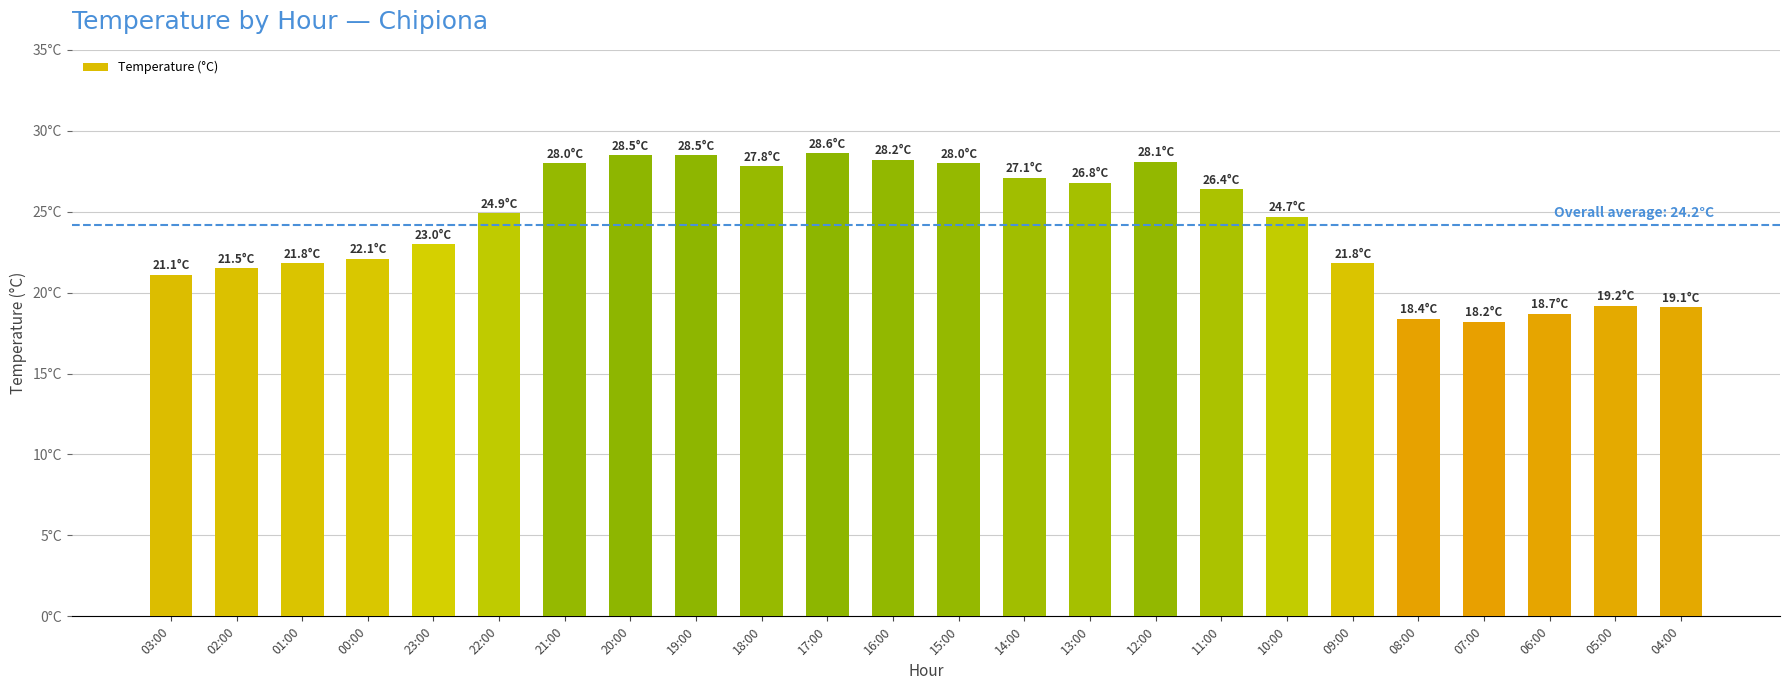

Which has a higher value, 15:00 or 20:00?

20:00